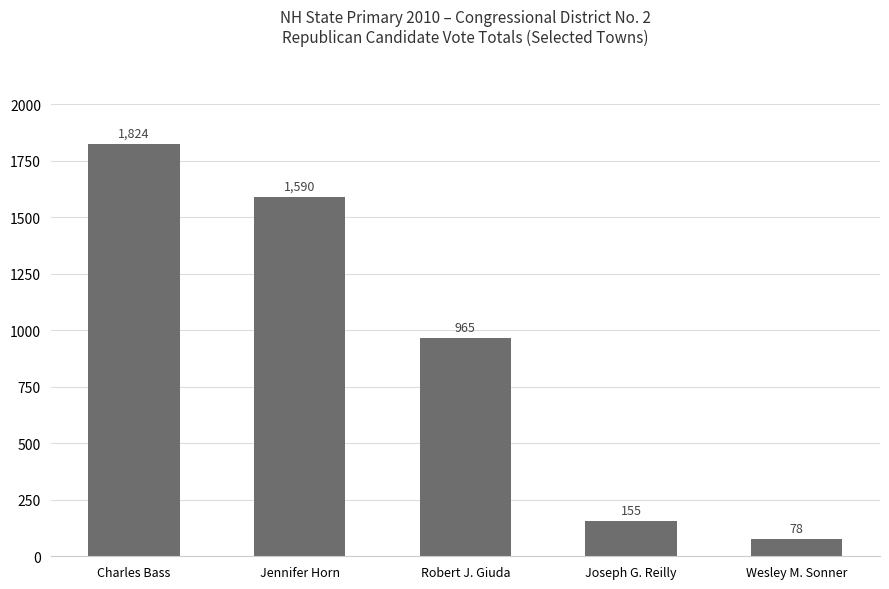

What is the difference between the maximum and minimum values?

1746